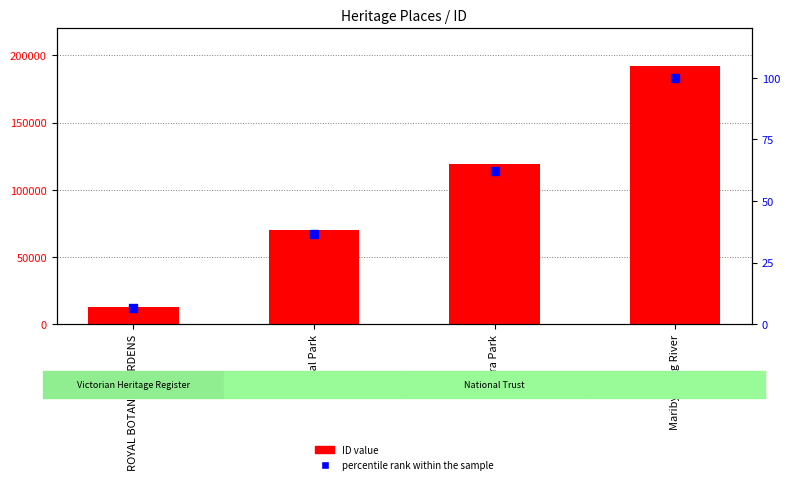

Reading right to left, extract all data points from this chart.

ID value: Maribyrnong River=192055.0	Yarra Park=119346.0	Royal Park=70289.0	ROYAL BOTANIC GARDENS=12407.0
percentile rank within the sample: Maribyrnong River=100.0	Yarra Park=62.1	Royal Park=36.6	ROYAL BOTANIC GARDENS=6.5